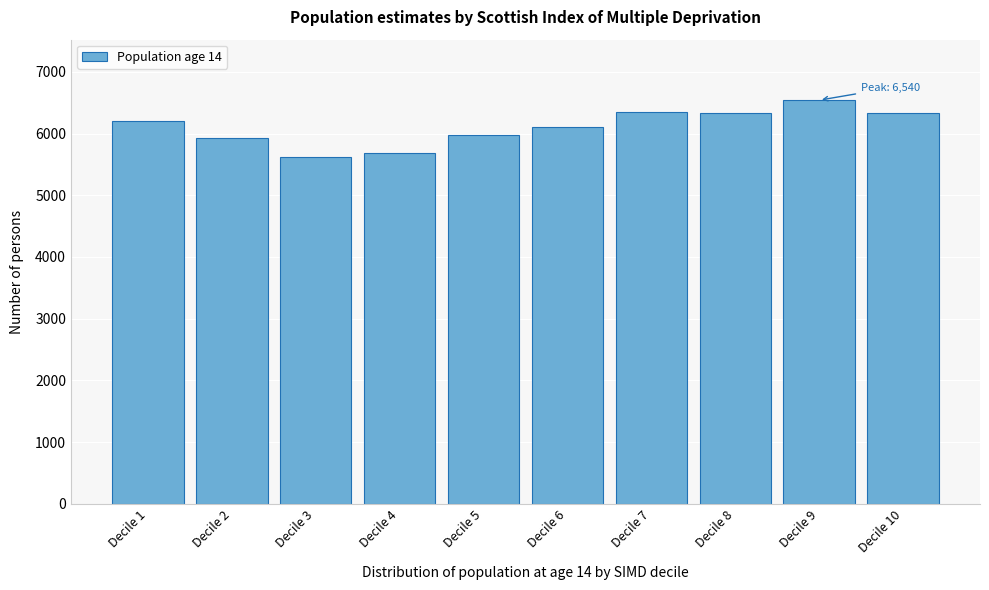

What is the sum of all values?

61049